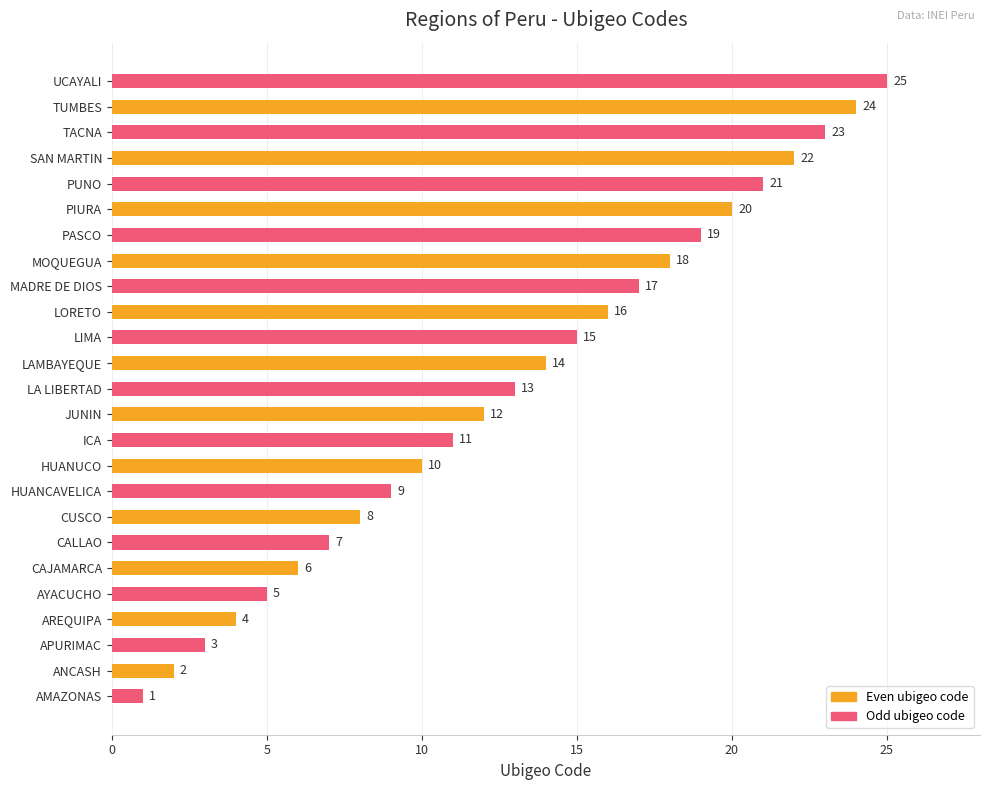

Where is the data nearest to the value 13?

LA LIBERTAD